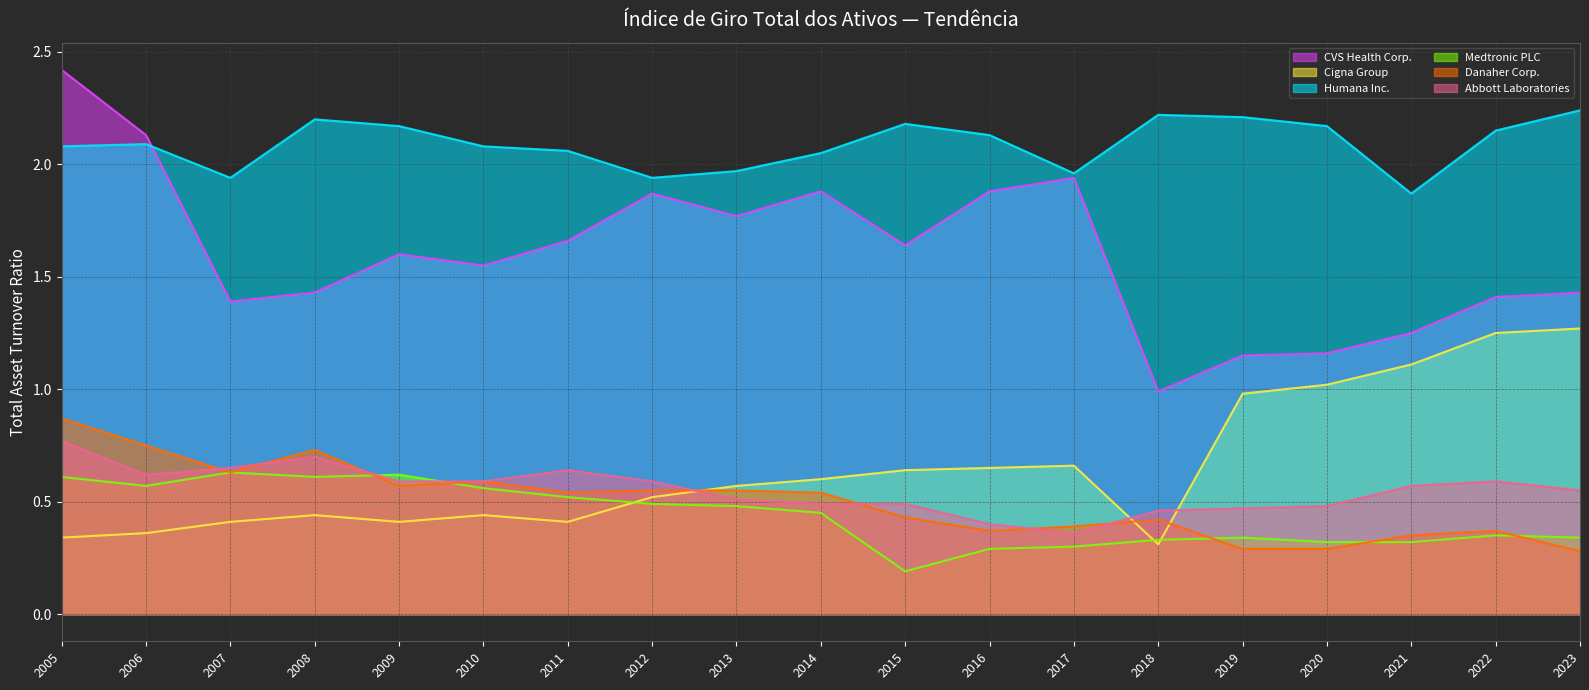

How many Medtronic PLC values are between 0 and 1?

19